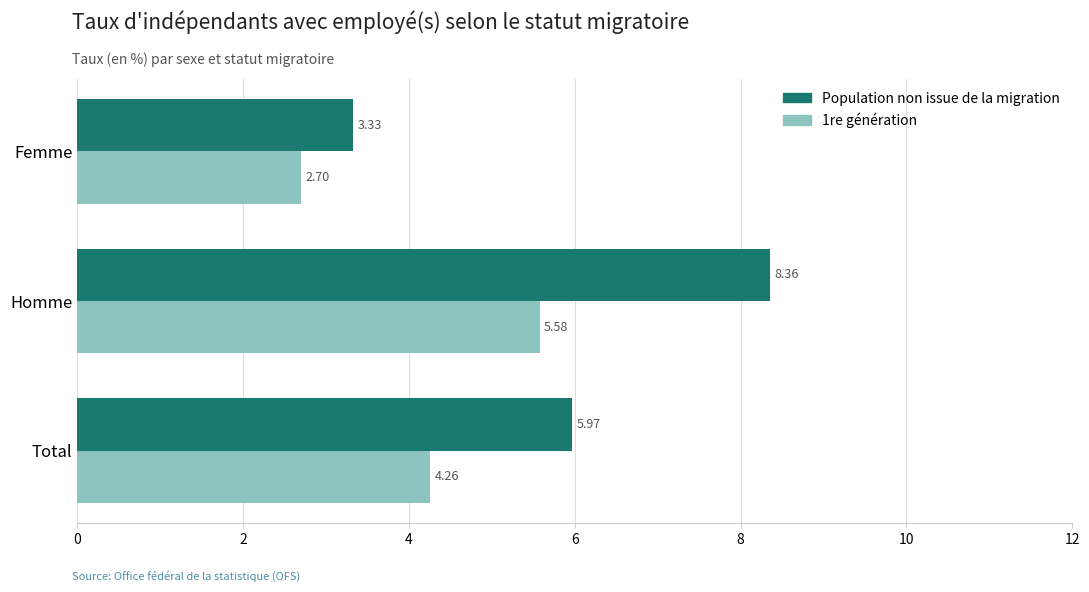

What is the minimum value shown in the chart?

2.7